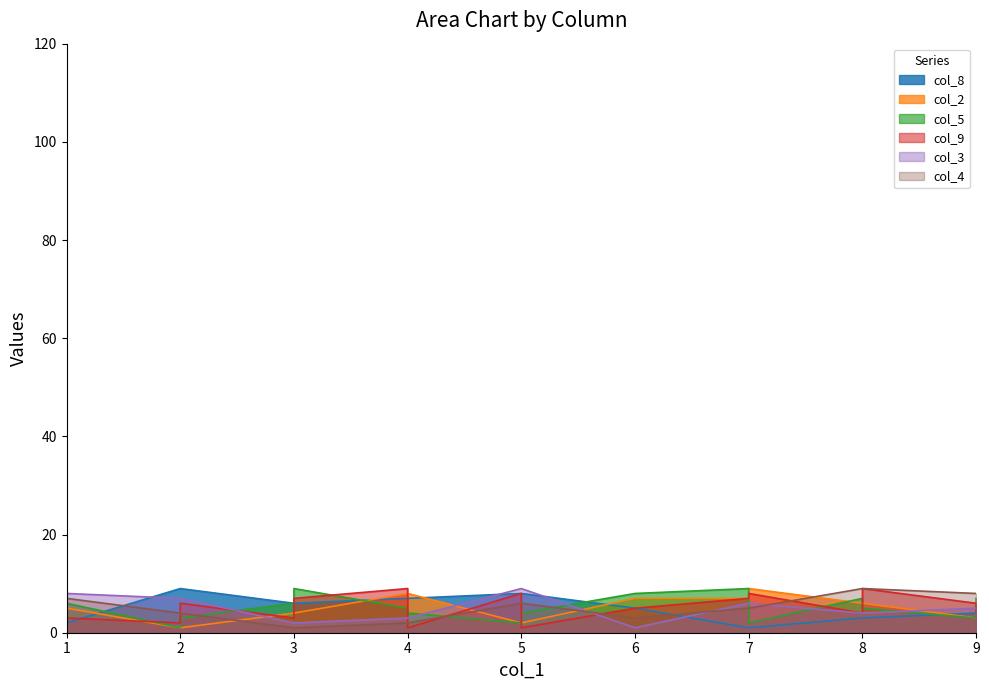

At which category does col_9 reach its first local valley?

2